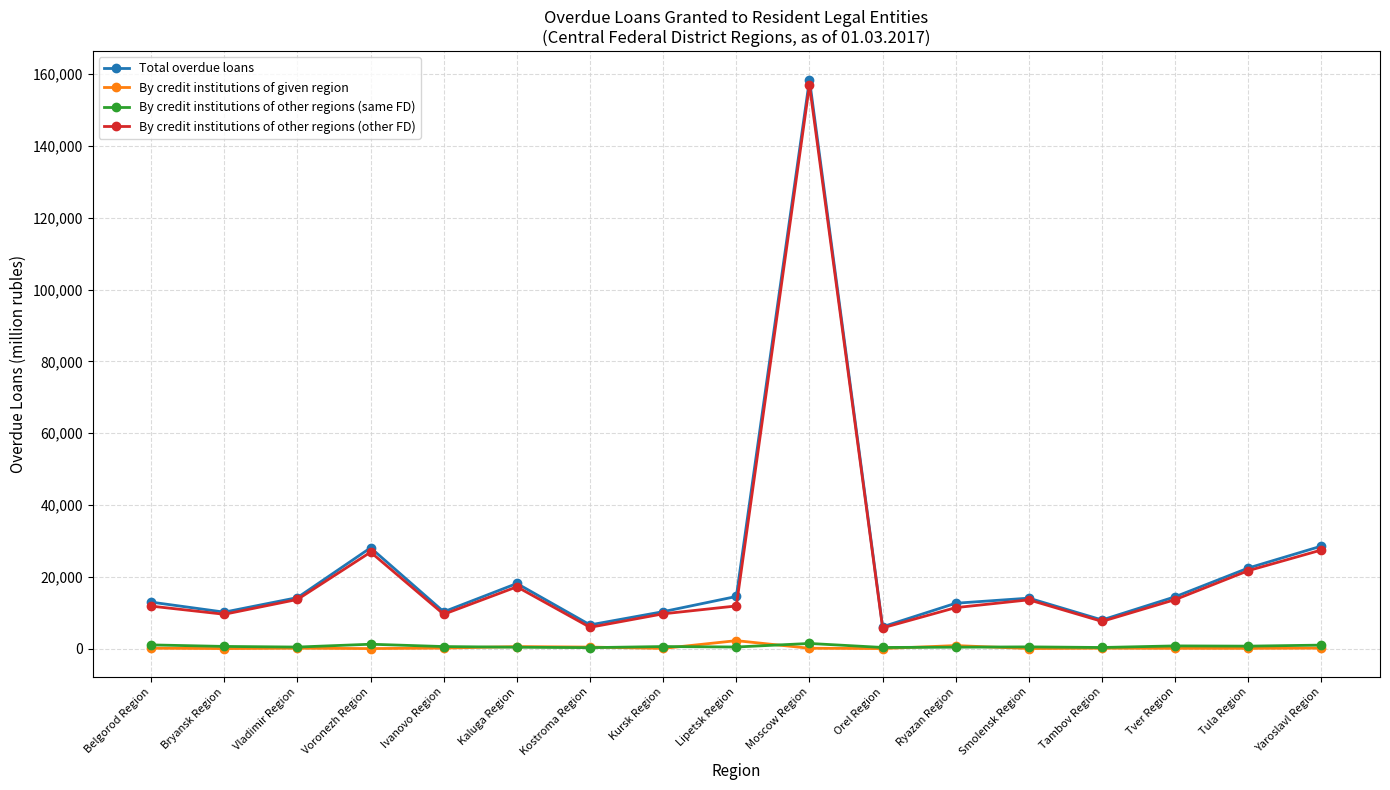

Which series has the widest spread of values?

Total overdue loans